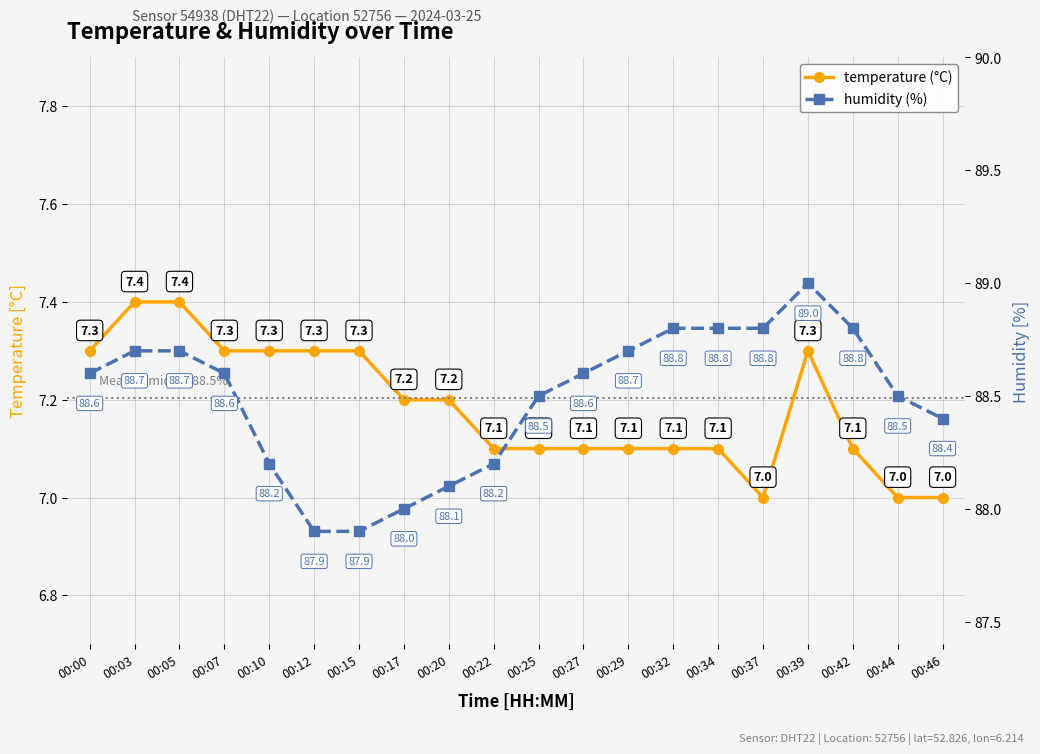

At which category is the sum across all series the highest?

00:39